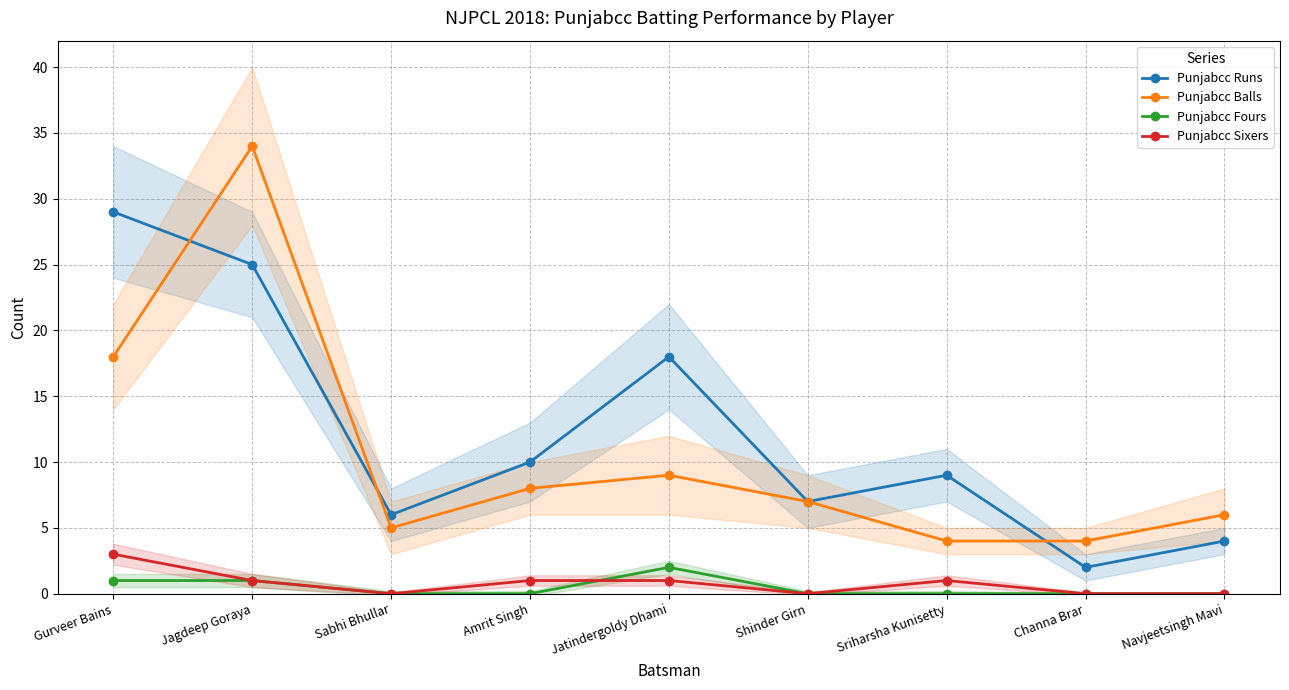

Rank the categories by Punjabcc Runs value from lowest to highest.

Channa Brar, Navjeetsingh Mavi, Sabhi Bhullar, Shinder Girn, Sriharsha Kunisetty, Amrit Singh, Jatindergoldy Dhami, Jagdeep Goraya, Gurveer Bains